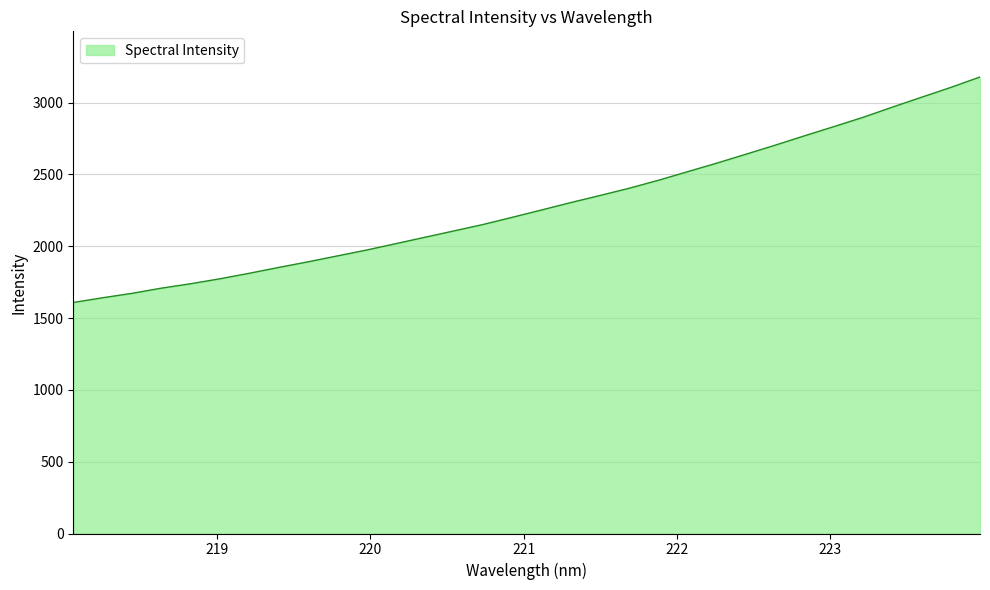

What is the greatest value displayed?

3178.2